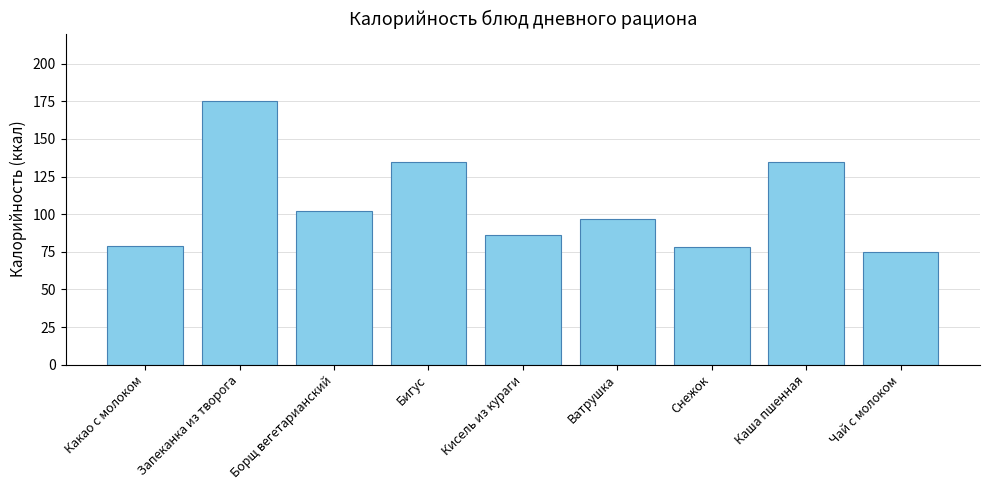

Which has a higher value, Кисель из кураги or Борщ вегетарианский?

Борщ вегетарианский